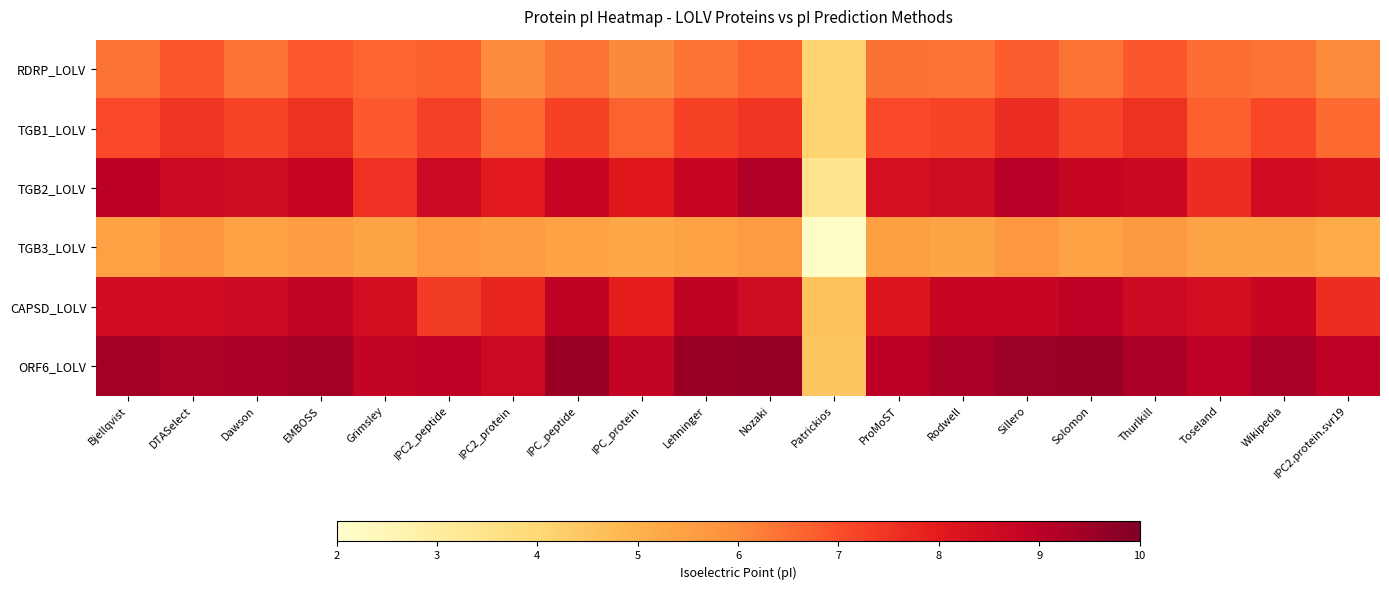

Reading left to right, list all the values displayed in this chart.

RDRP_LOLV: Bjellqvist=6.4	DTASelect=6.9	Dawson=6.4	EMBOSS=6.8	Grimsley=6.6	IPC2_peptide=6.7	IPC2_protein=6.0	IPC_peptide=6.4	IPC_protein=6.1	Lehninger=6.4	Nozaki=6.7	Patrickios=4.1	ProMoST=6.4	Rodwell=6.4	Sillero=6.8	Solomon=6.4	Thurlkill=6.9	Toseland=6.5	Wikipedia=6.4	IPC2.protein.svr19=6.0
TGB1_LOLV: Bjellqvist=7.1	DTASelect=7.5	Dawson=7.2	EMBOSS=7.5	Grimsley=6.8	IPC2_peptide=7.3	IPC2_protein=6.5	IPC_peptide=7.2	IPC_protein=6.7	Lehninger=7.2	Nozaki=7.5	Patrickios=4.2	ProMoST=7.1	Rodwell=7.2	Sillero=7.6	Solomon=7.2	Thurlkill=7.5	Toseland=6.7	Wikipedia=7.1	IPC2.protein.svr19=6.6
TGB2_LOLV: Bjellqvist=9.0	DTASelect=8.7	Dawson=8.5	EMBOSS=8.8	Grimsley=7.6	IPC2_peptide=8.6	IPC2_protein=8.0	IPC_peptide=8.7	IPC_protein=8.0	Lehninger=8.7	Nozaki=9.2	Patrickios=3.4	ProMoST=8.4	Rodwell=8.5	Sillero=9.0	Solomon=8.7	Thurlkill=8.7	Toseland=7.6	Wikipedia=8.5	IPC2.protein.svr19=8.3
TGB3_LOLV: Bjellqvist=5.5	DTASelect=5.8	Dawson=5.4	EMBOSS=5.6	Grimsley=5.4	IPC2_peptide=5.7	IPC2_protein=5.6	IPC_peptide=5.4	IPC_protein=5.3	Lehninger=5.4	Nozaki=5.6	Patrickios=2.1	ProMoST=5.5	Rodwell=5.4	Sillero=5.7	Solomon=5.4	Thurlkill=5.6	Toseland=5.4	Wikipedia=5.4	IPC2.protein.svr19=5.1
CAPSD_LOLV: Bjellqvist=8.5	DTASelect=8.5	Dawson=8.7	EMBOSS=8.9	Grimsley=8.4	IPC2_peptide=7.3	IPC2_protein=7.8	IPC_peptide=8.9	IPC_protein=7.9	Lehninger=8.9	Nozaki=8.6	Patrickios=4.6	ProMoST=8.2	Rodwell=8.7	Sillero=8.7	Solomon=8.9	Thurlkill=8.6	Toseland=8.4	Wikipedia=8.7	IPC2.protein.svr19=7.6
ORF6_LOLV: Bjellqvist=9.4	DTASelect=9.2	Dawson=9.3	EMBOSS=9.4	Grimsley=8.8	IPC2_peptide=8.9	IPC2_protein=8.6	IPC_peptide=9.5	IPC_protein=8.8	Lehninger=9.6	Nozaki=9.6	Patrickios=4.5	ProMoST=9.0	Rodwell=9.3	Sillero=9.5	Solomon=9.6	Thurlkill=9.3	Toseland=8.9	Wikipedia=9.3	IPC2.protein.svr19=8.9